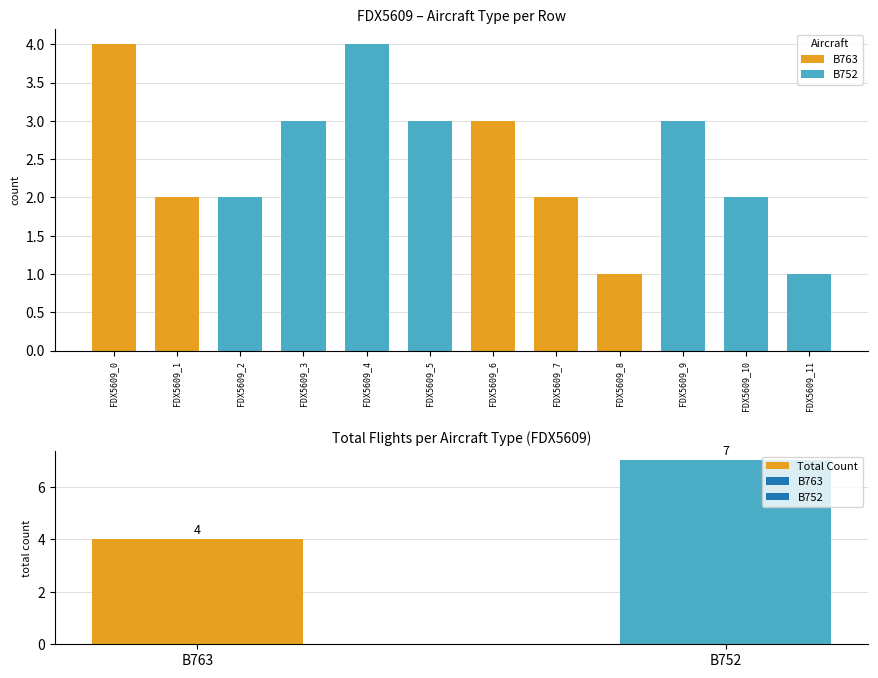

List the labels in order of Total Count value, largest first.

B752, B763